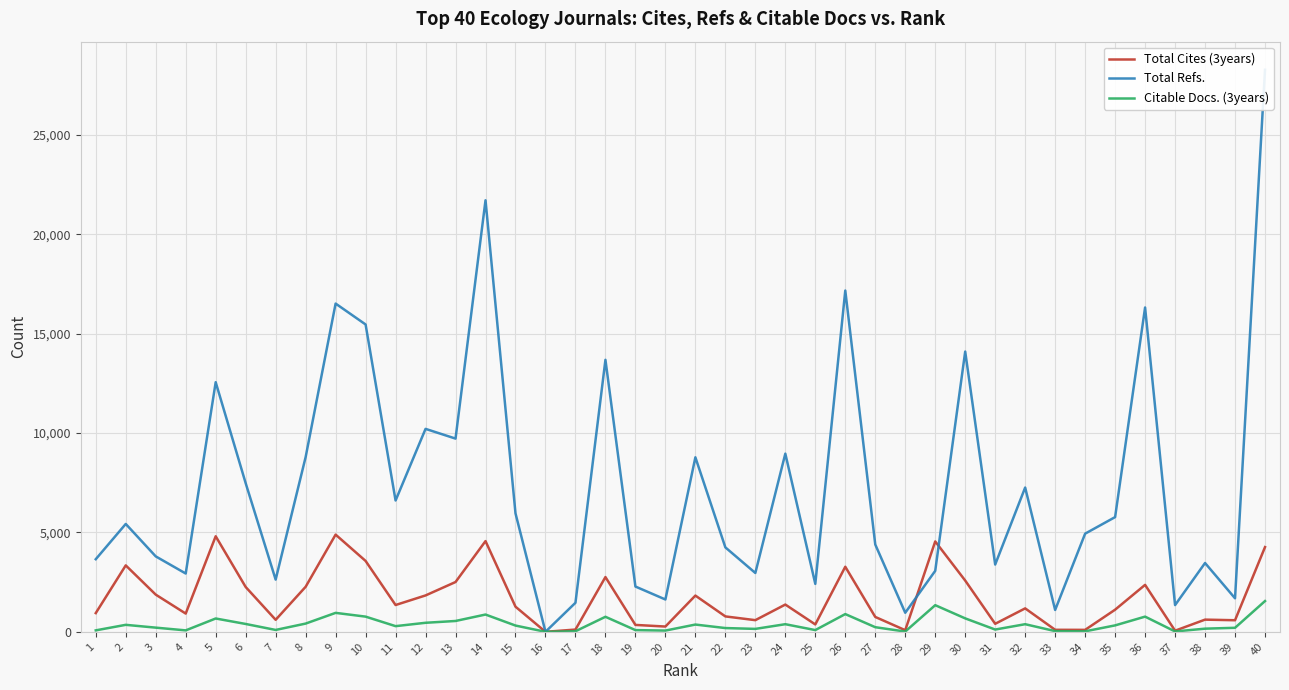

Which series has the widest spread of values?

Total Refs.